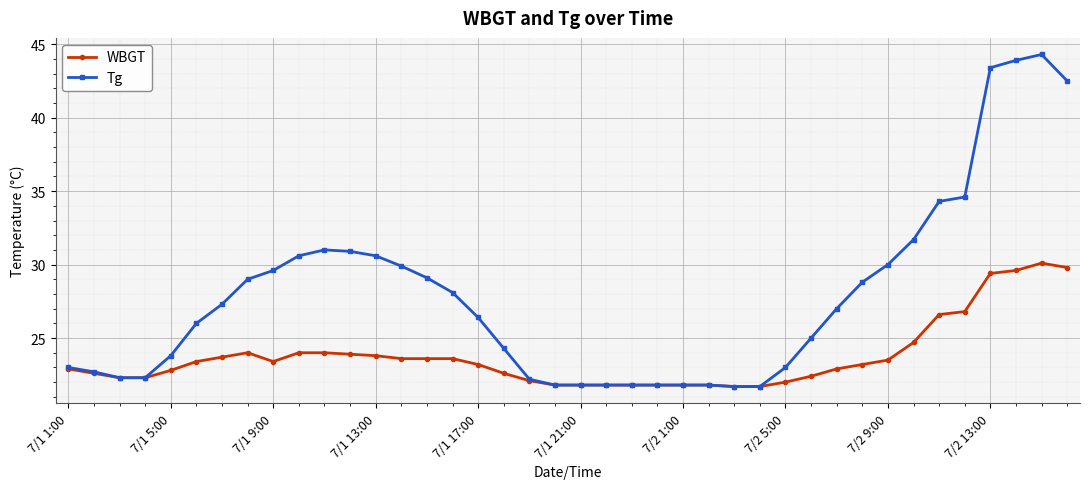

What is the value of the Tg point at the 15th from the left?

29.1